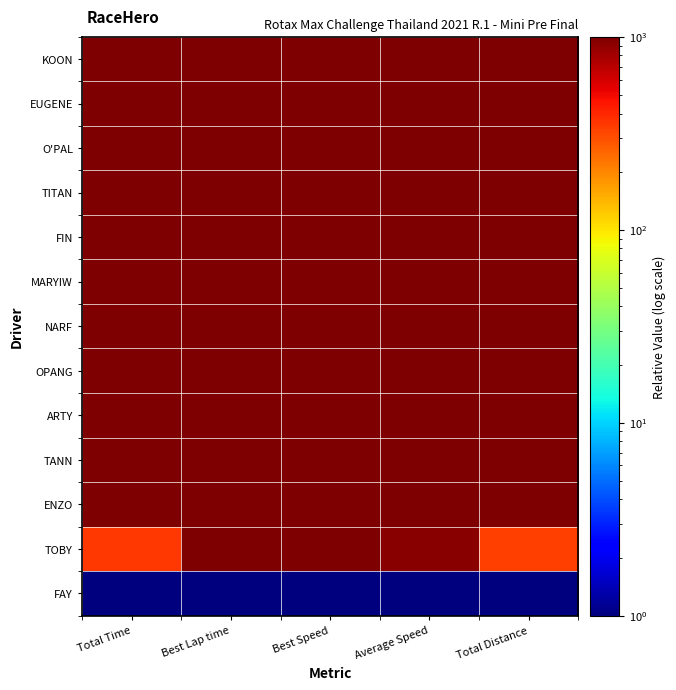

Count the number of categories in the chart.

5